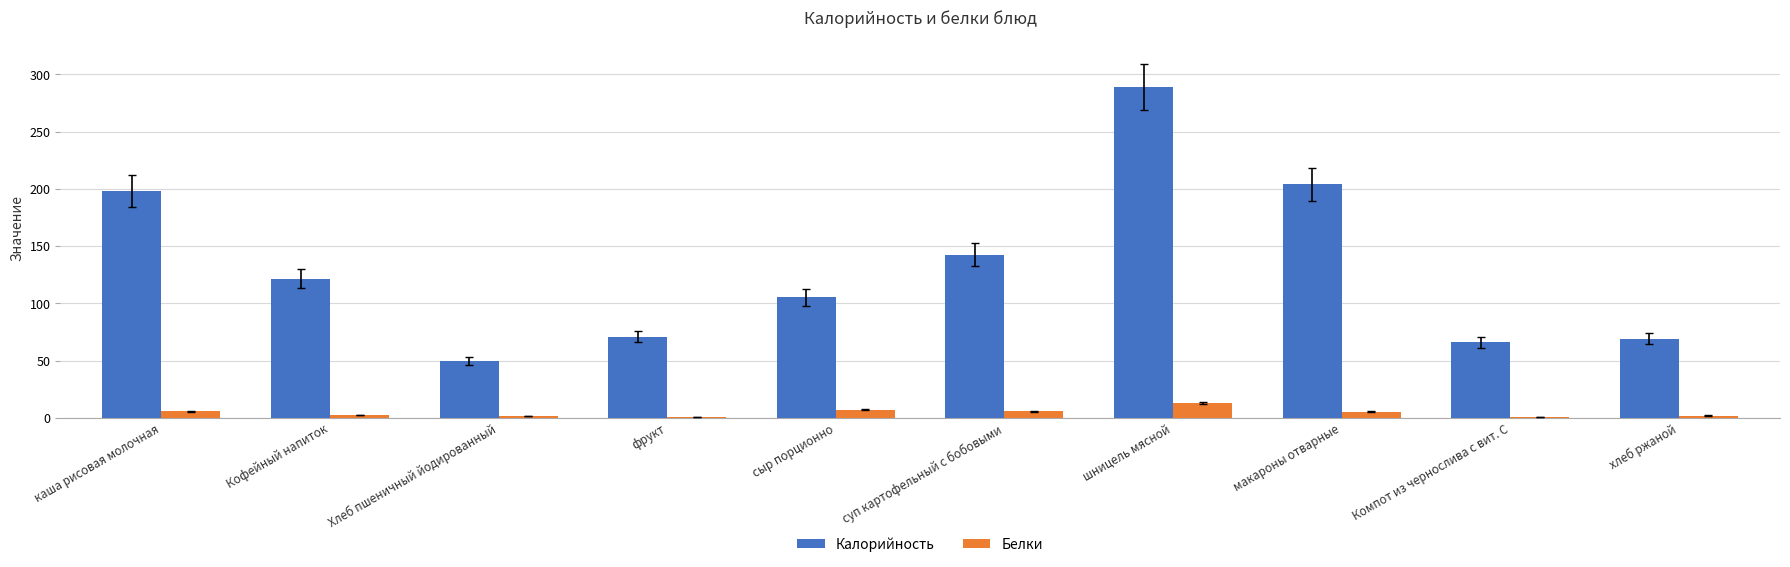

At which category is the sum across all series the highest?

шницель мясной